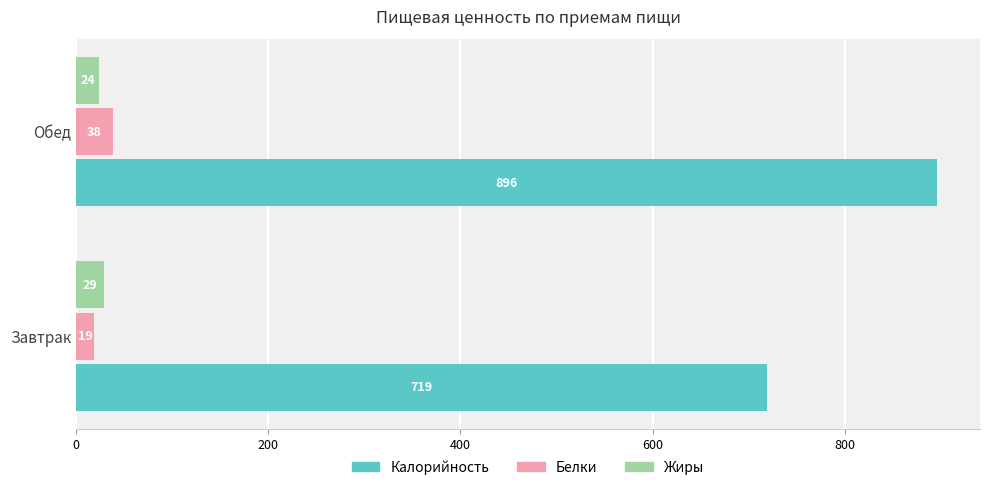

Which series has the largest total across all categories?

Калорийность